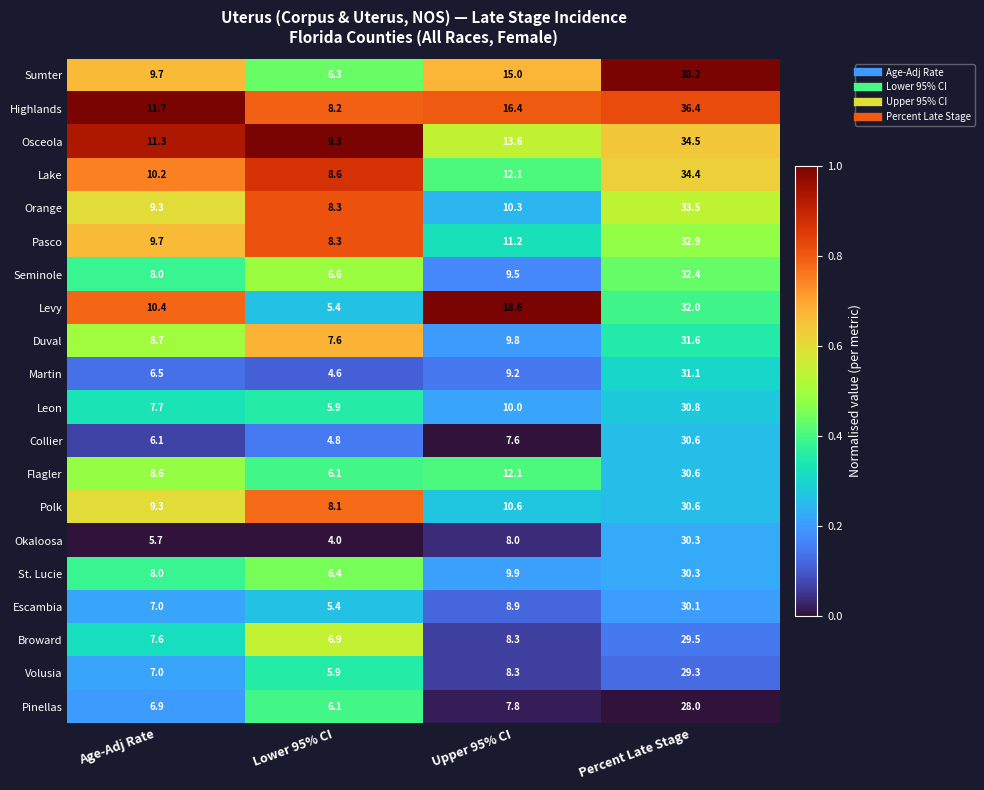

What is the greatest value displayed?

38.2